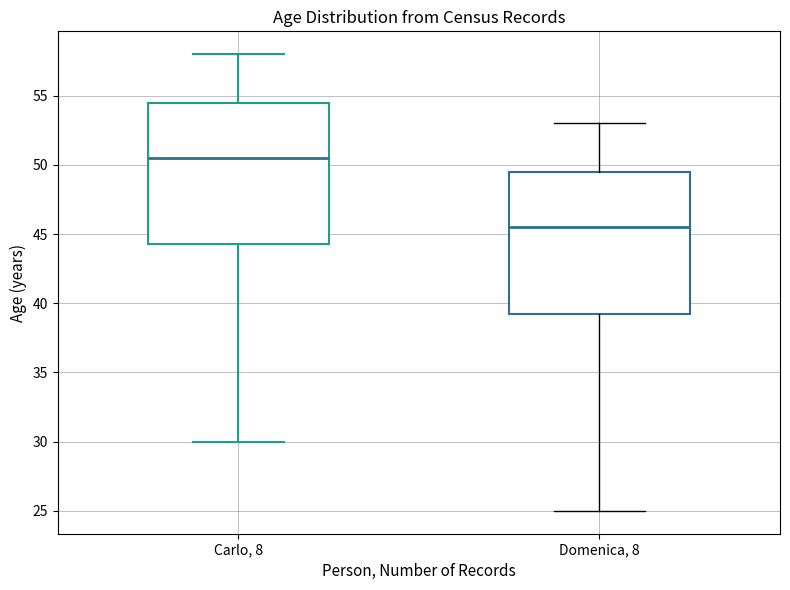

Where does the median line of the box for Domenica, 8 sit on the y-axis? The values are not printed on the chart, so give them approximately, as read against the axis.

45.5